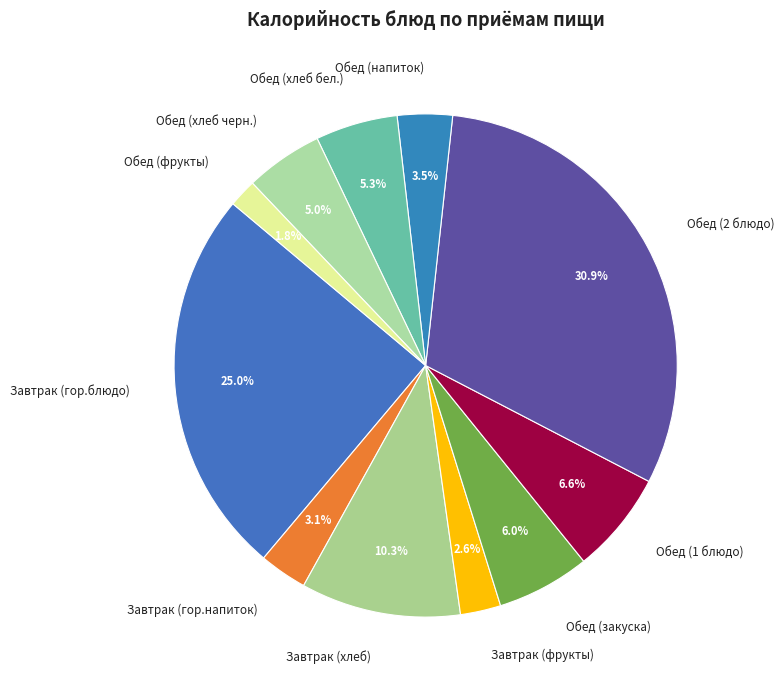

Between Обед (фрукты) and Завтрак (фрукты), which is larger?

Завтрак (фрукты)